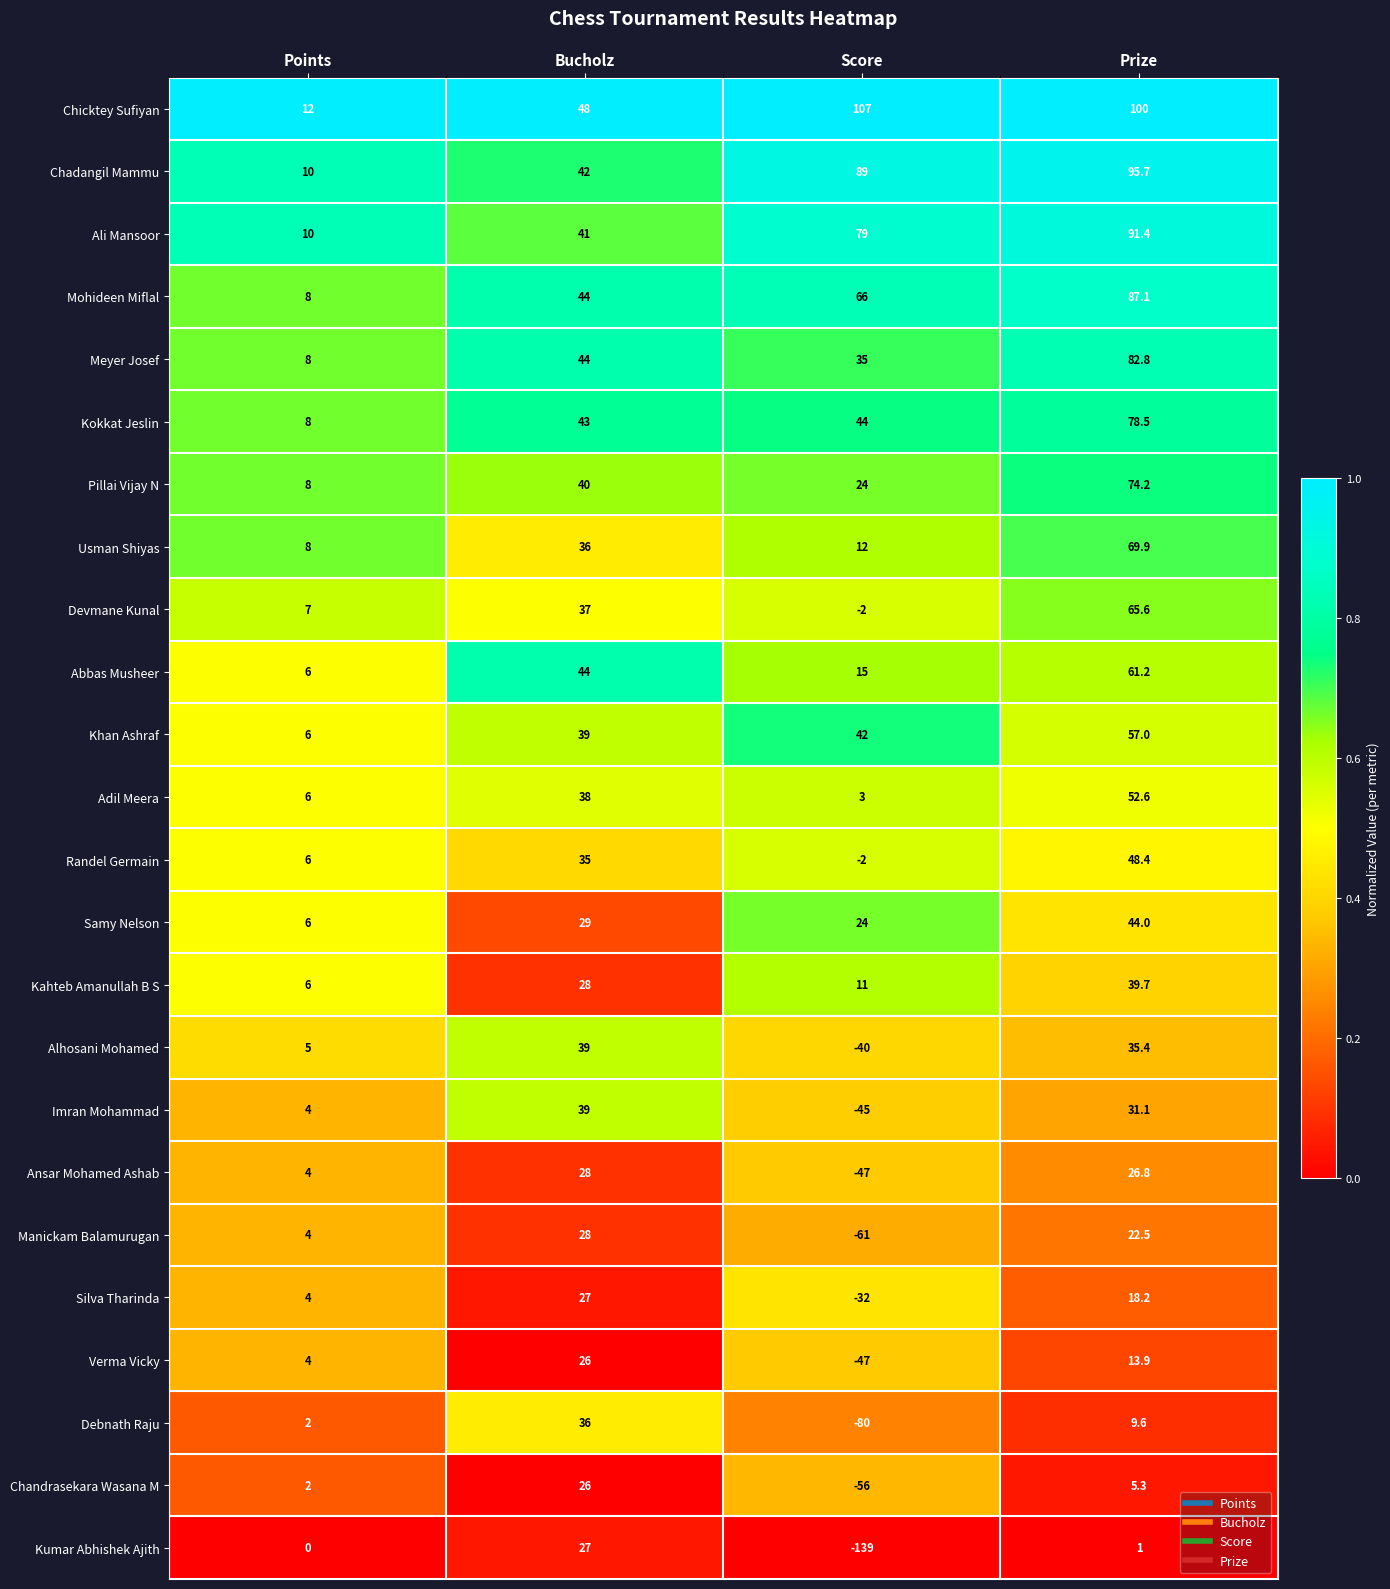

Count the number of data series in this chart.

24